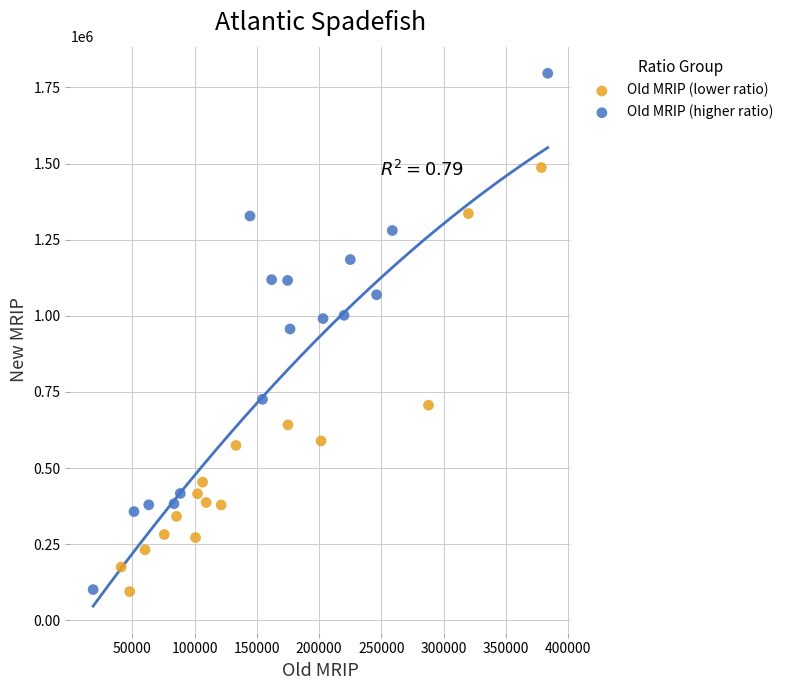

Which series has the largest Y range (max minus min)?

Old MRIP (higher ratio)